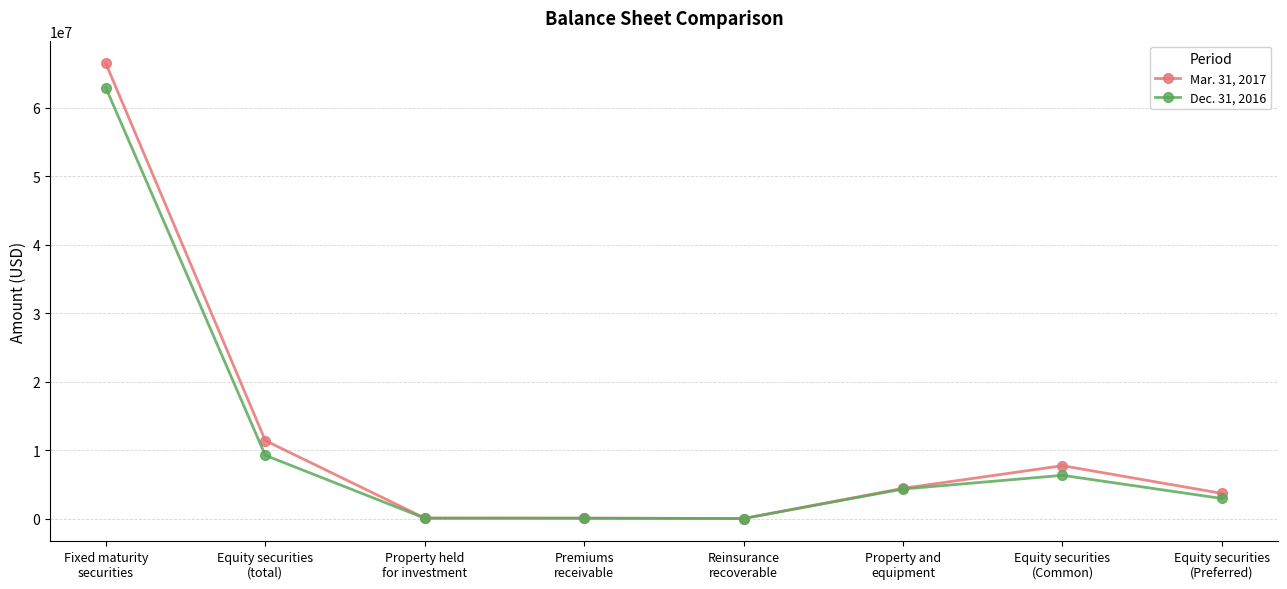

What is the maximum value shown in the chart?

66483930